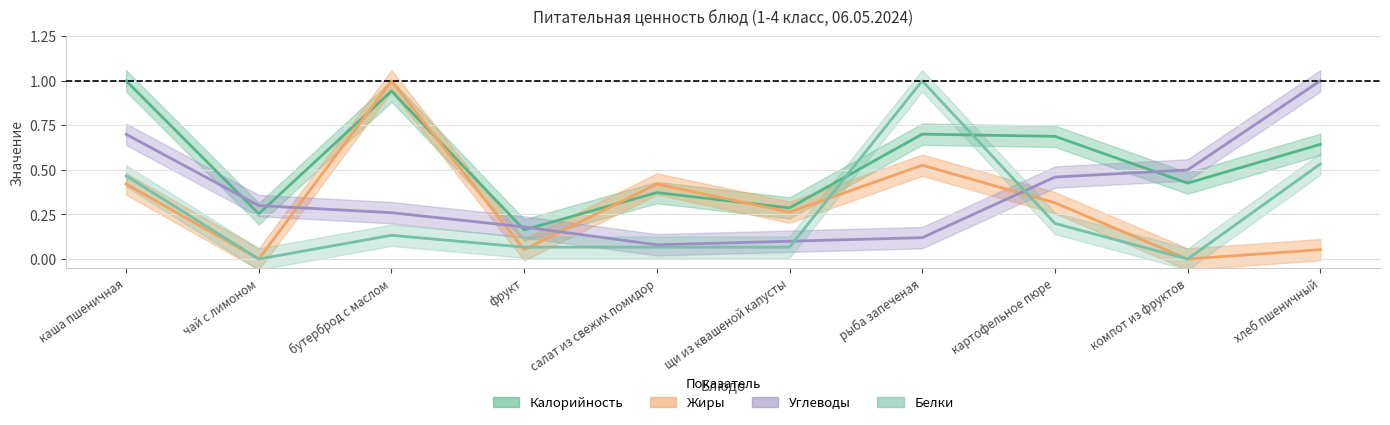

Which category has the highest value across all series?

каша пшеничная